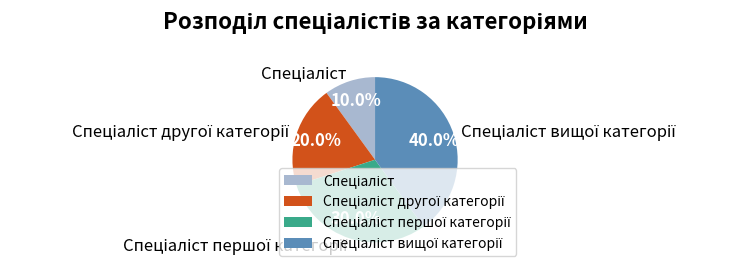

Is there a majority slice in this chart?

No